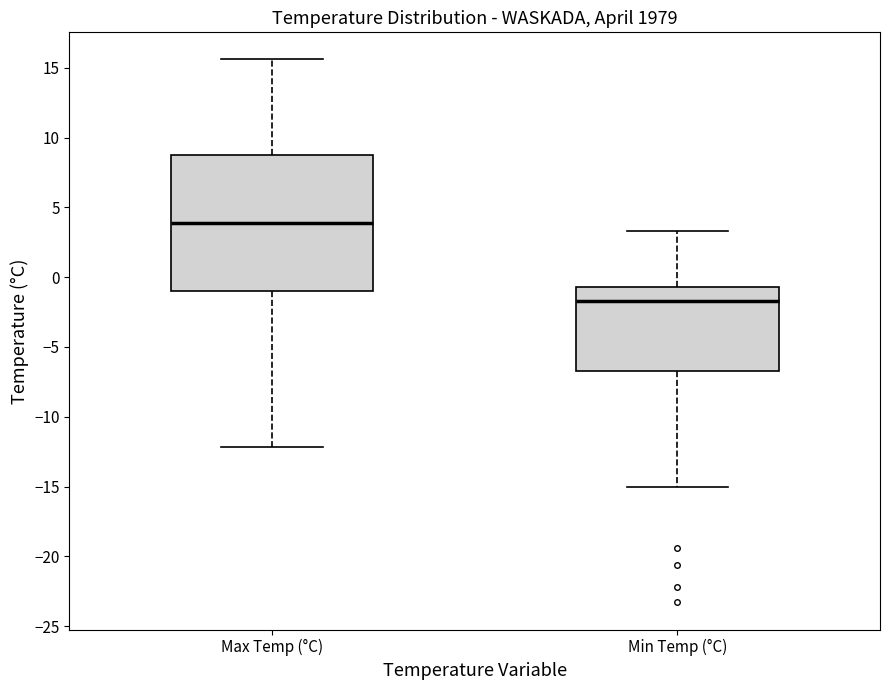

Reading left to right, read every box against the y-axis: the position of its median line, the range the box covers, and the ends of its whiskers. The values are not printed on the chart, so give them approximately, as read against the axis.

Max Temp (°C): median 4.0, box -1.0 to 9.0, whiskers -12.0 to 15.5
Min Temp (°C): median -1.5, box -6.5 to -0.5, whiskers -15.0 to 3.5